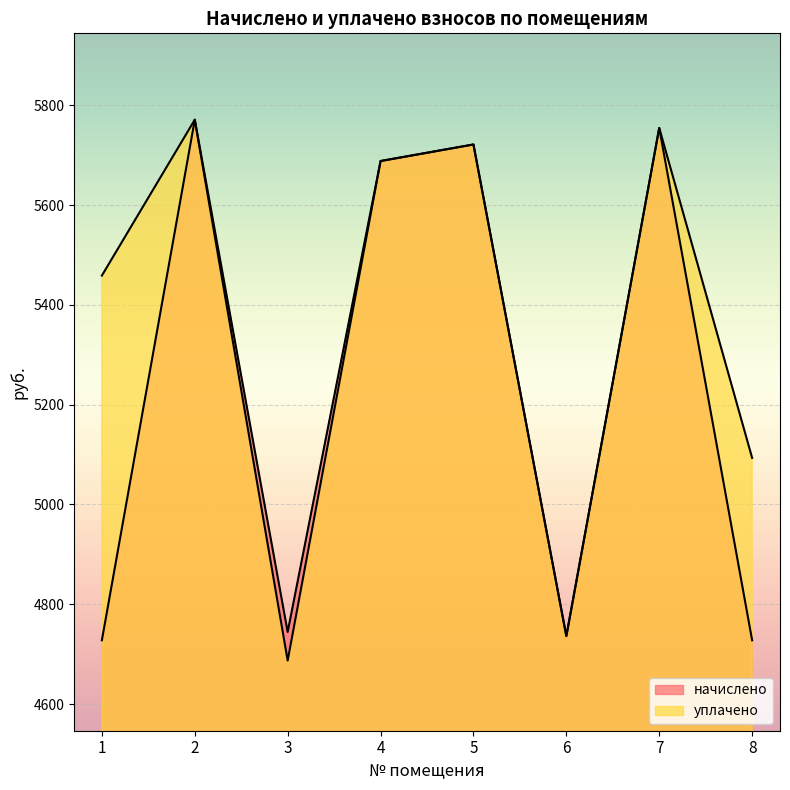

Is the value of уплачено at 4 greater than the value of начислено at 4?

No